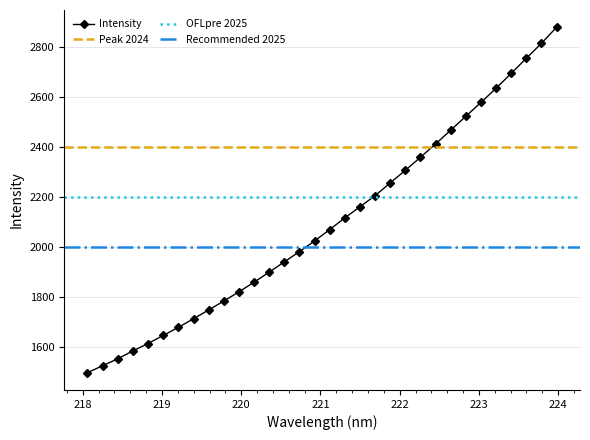

What is the sum of all values?

67114.9